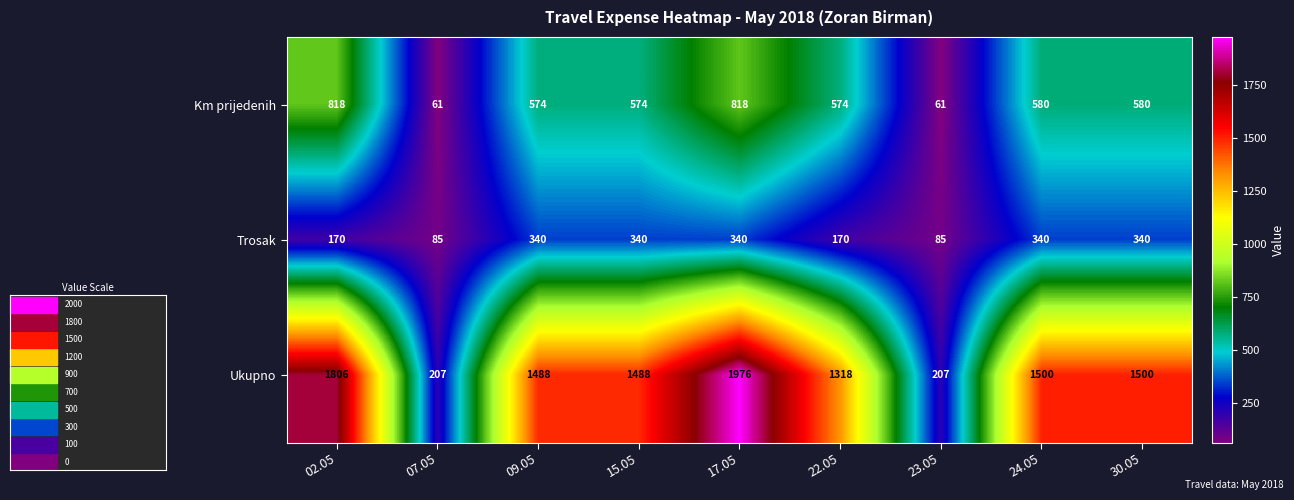

At 24.05, list the series in order from smallest to largest.

Trosak, Km prijedenih, Ukupno